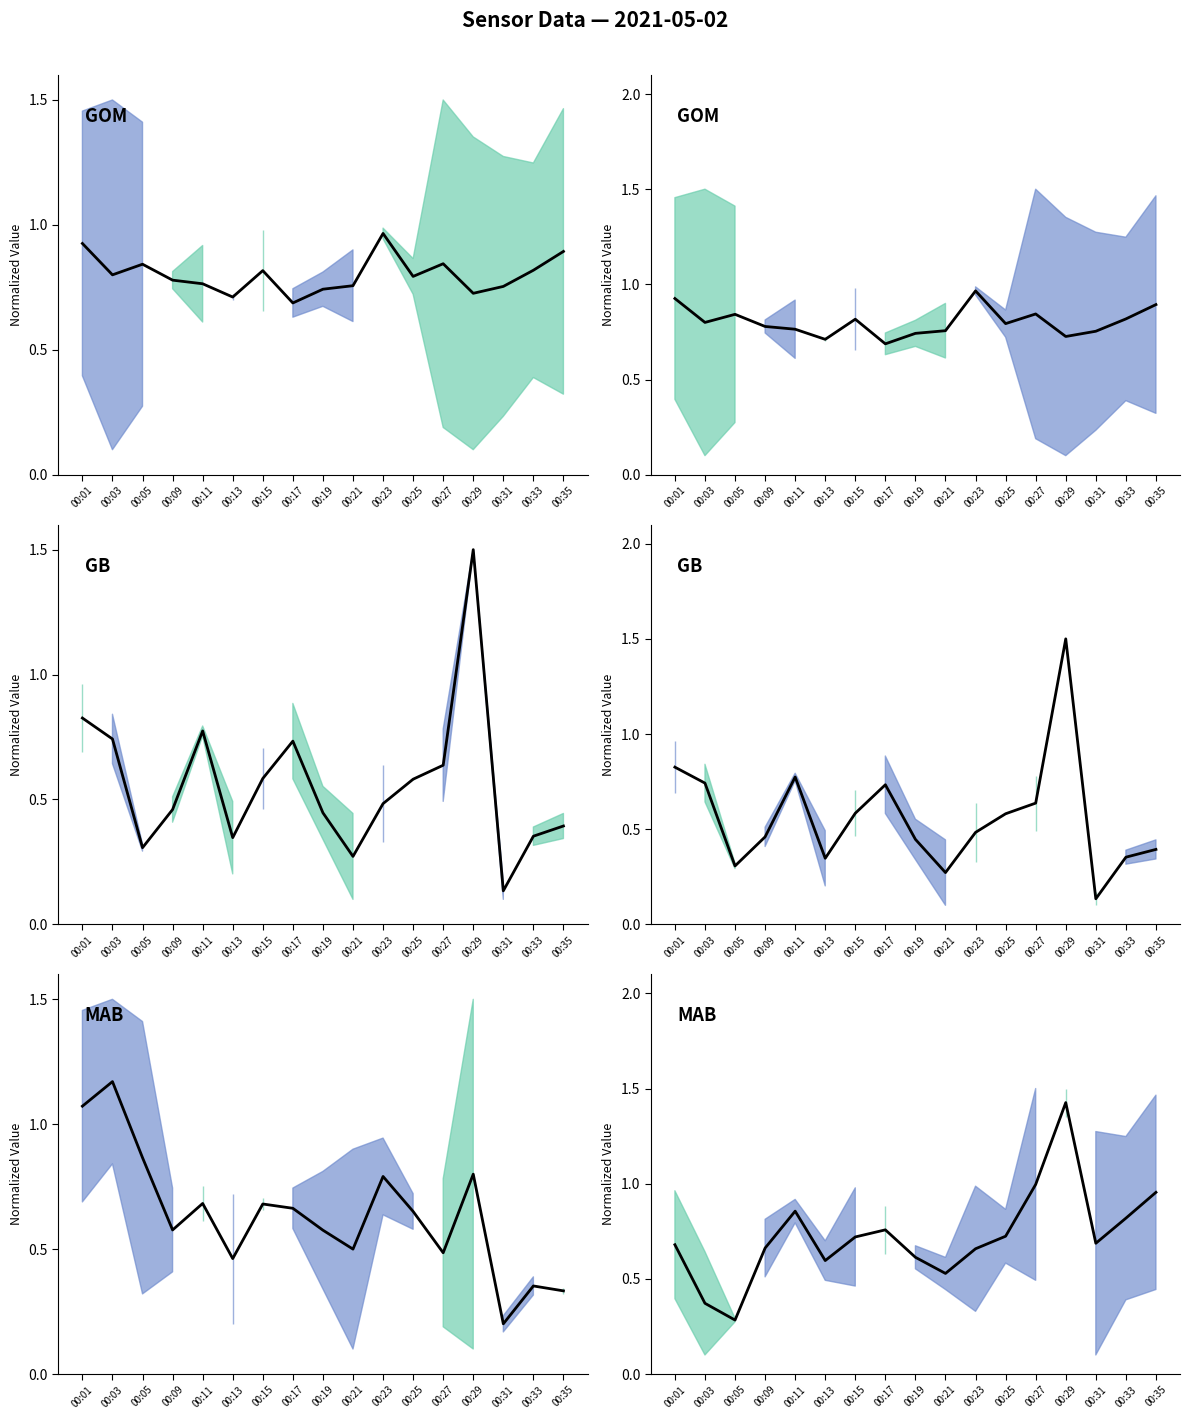

What is the difference between the values at 00:23 and 00:15?

0.1